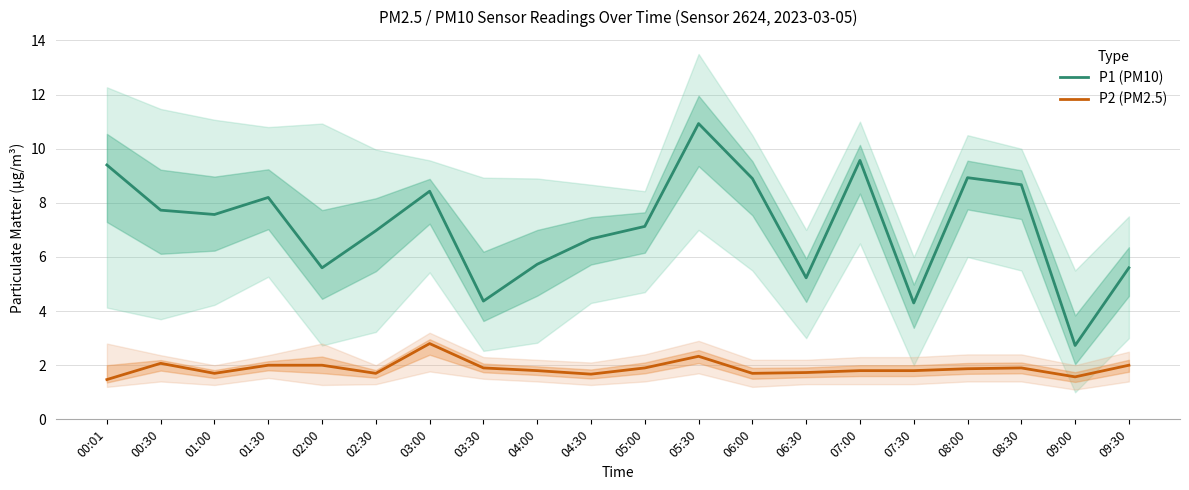

Rank the categories by P2 (PM2.5) value from highest to lowest.

03:00, 05:30, 00:30, 01:30, 02:00, 09:30, 03:30, 05:00, 08:30, 08:00, 04:00, 07:00, 07:30, 06:30, 01:00, 02:30, 06:00, 04:30, 09:00, 00:01